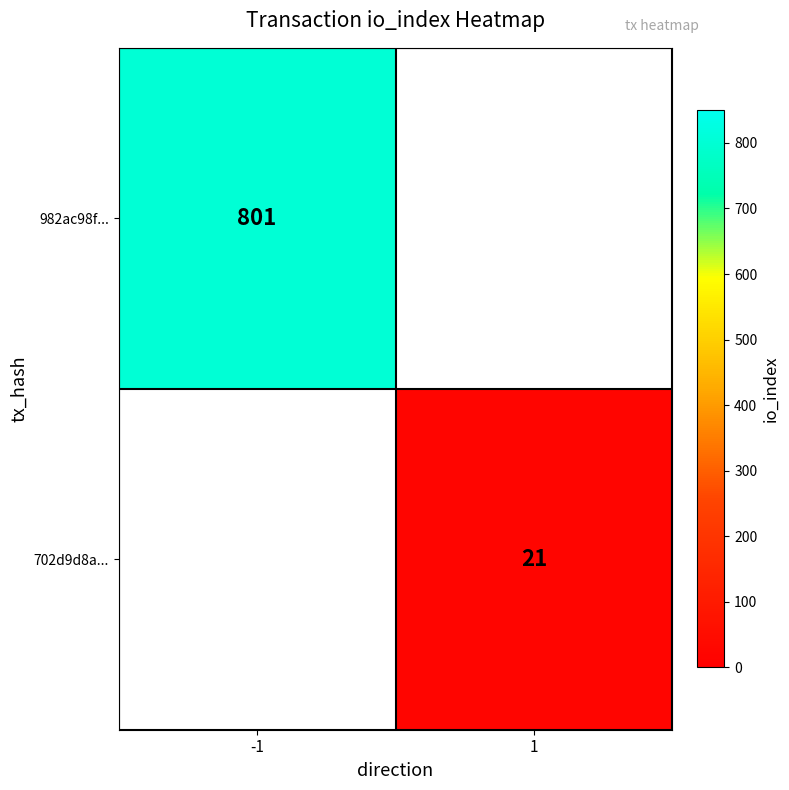

Is the value of 702d9d8a... at 1 greater than the value of 982ac98f... at -1?

No